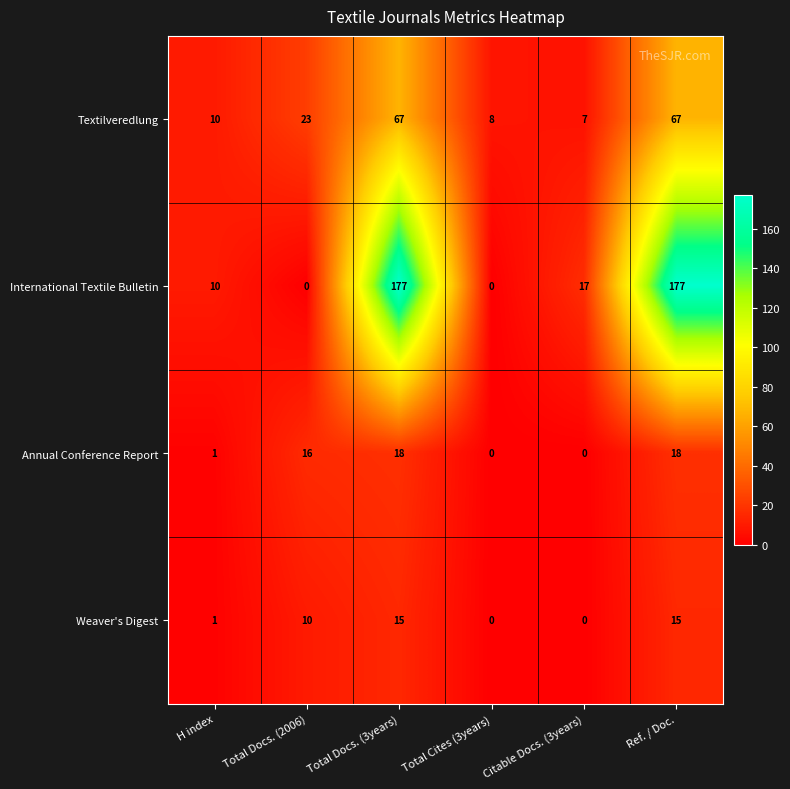

What is the highest value of the International Textile Bulletin series?

177